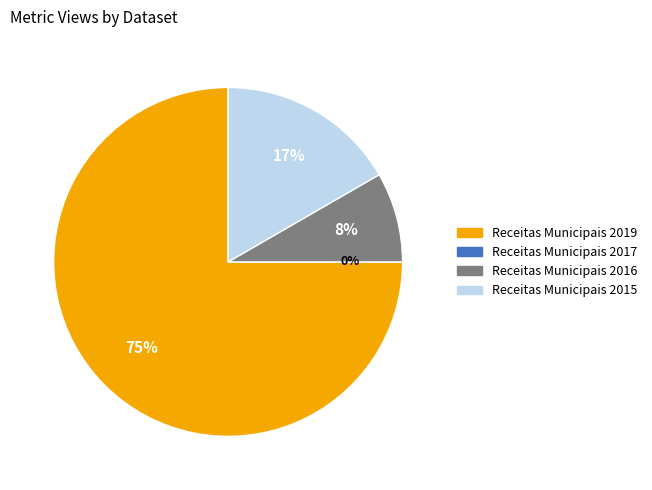

Combined, what portion of the pie is Receitas Municipais 2017 and Receitas Municipais 2015?

16.7%